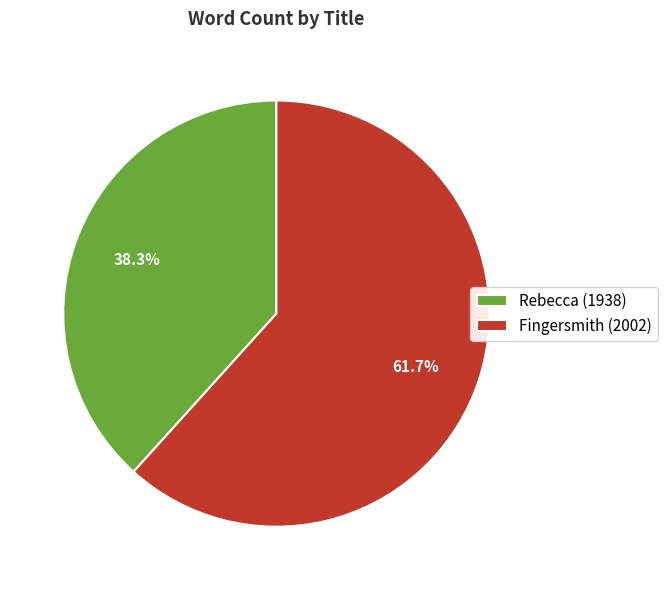

Does any single category account for the majority?

Yes